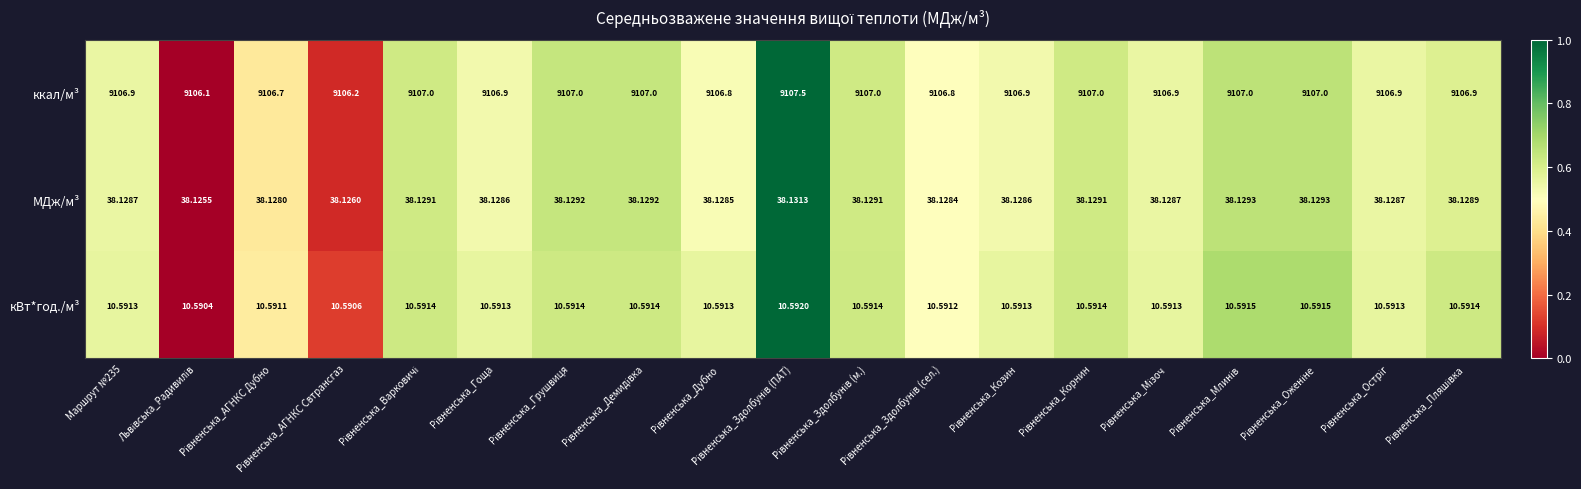

Which series has the largest total across all categories?

ккал/м³